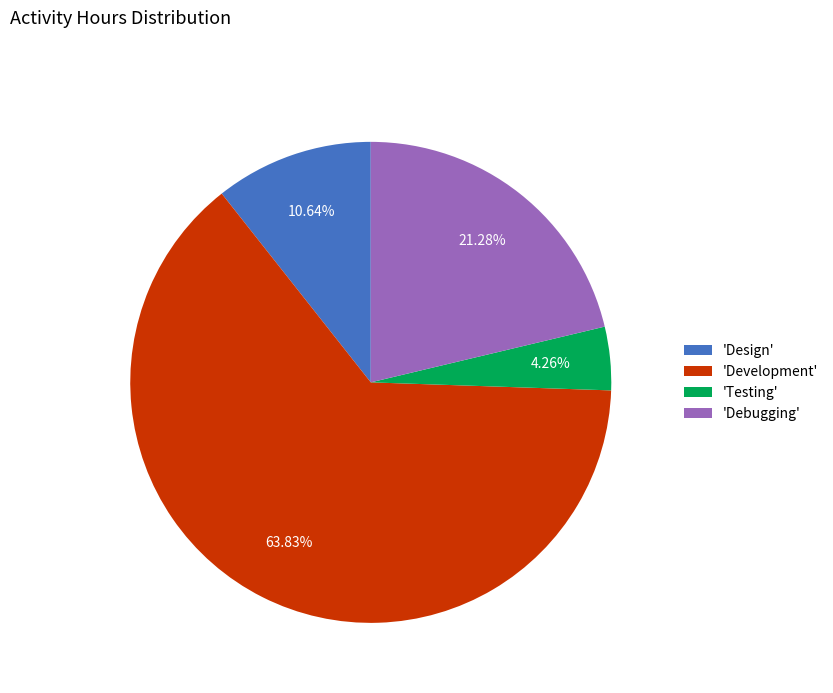

Rank the categories by value from highest to lowest.

'Development', 'Debugging', 'Design', 'Testing'